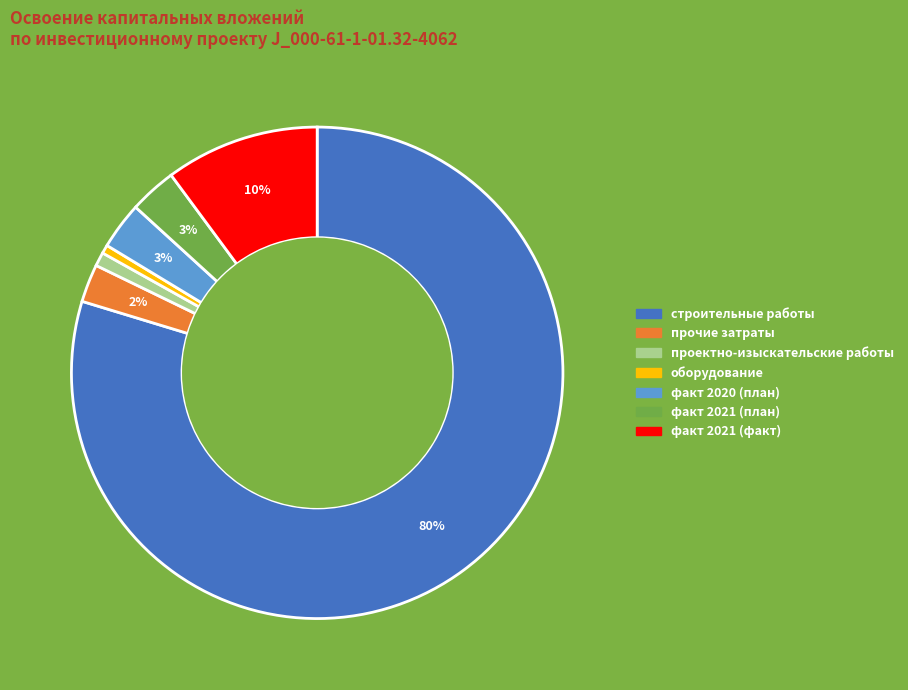

The строительные работы slice represents 80% of the pie. True or false?

True